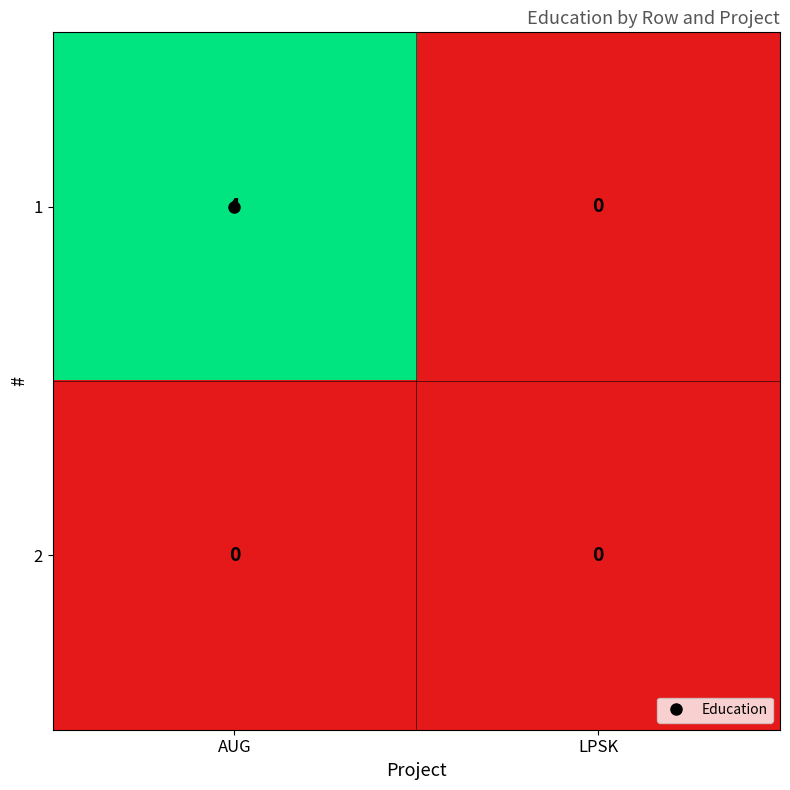

At which category does the chart reach its peak across all series?

AUG